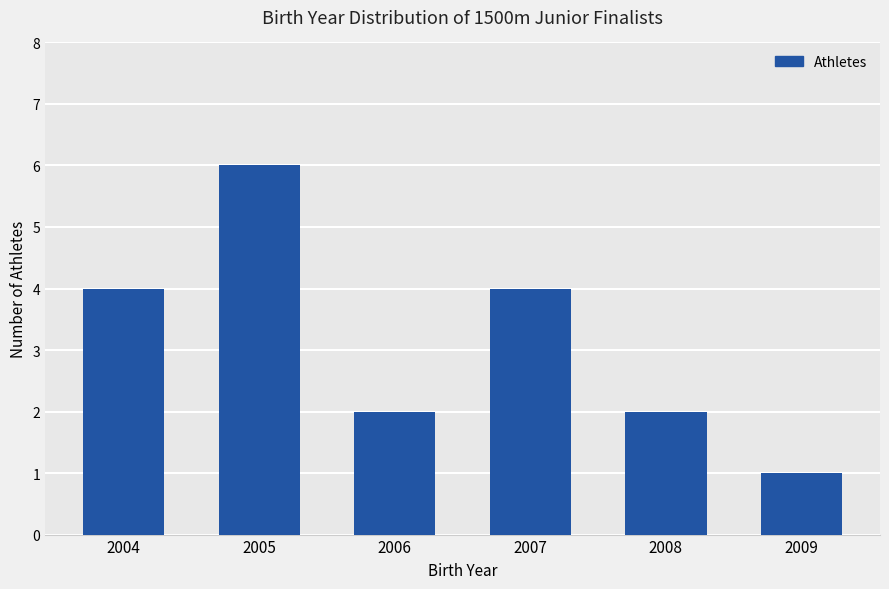

Reading left to right, extract all data points from this chart.

2004=4	2005=6	2006=2	2007=4	2008=2	2009=1